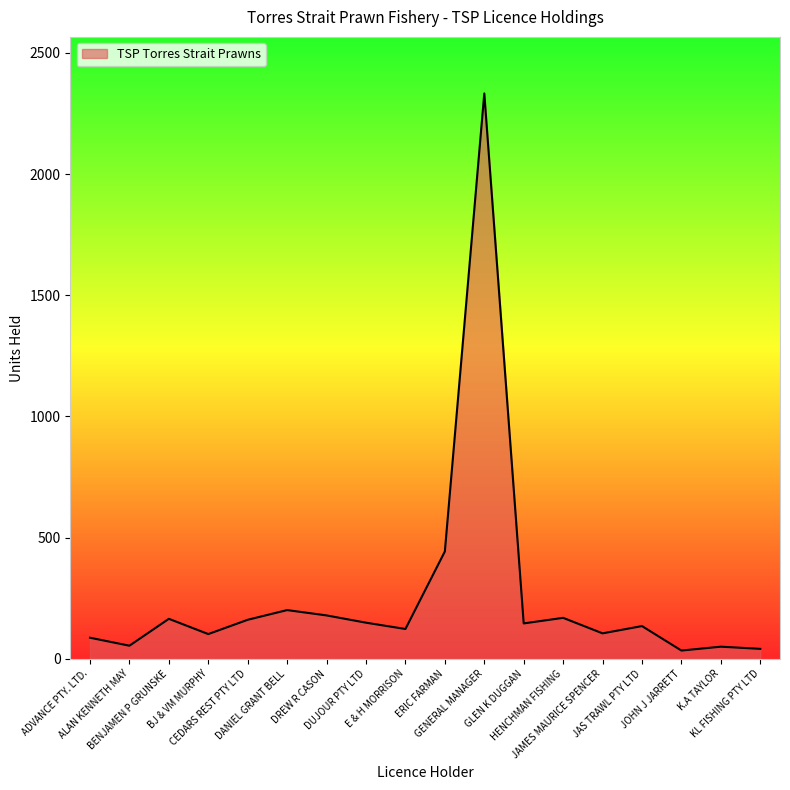

Where is the first local minimum?

ALAN KENNETH MAY